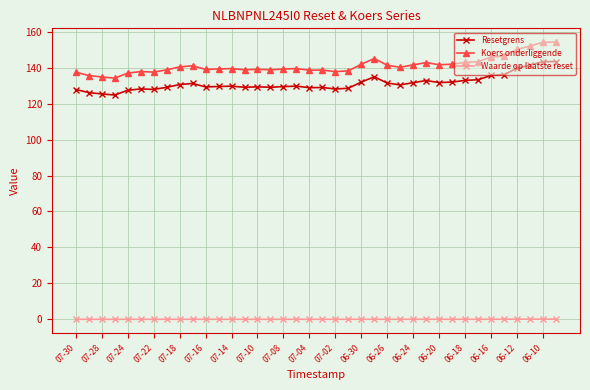

Rank the series by their maximum value, from highest to lowest.

Koers onderliggende, Resetgrens, Waarde op laatste reset